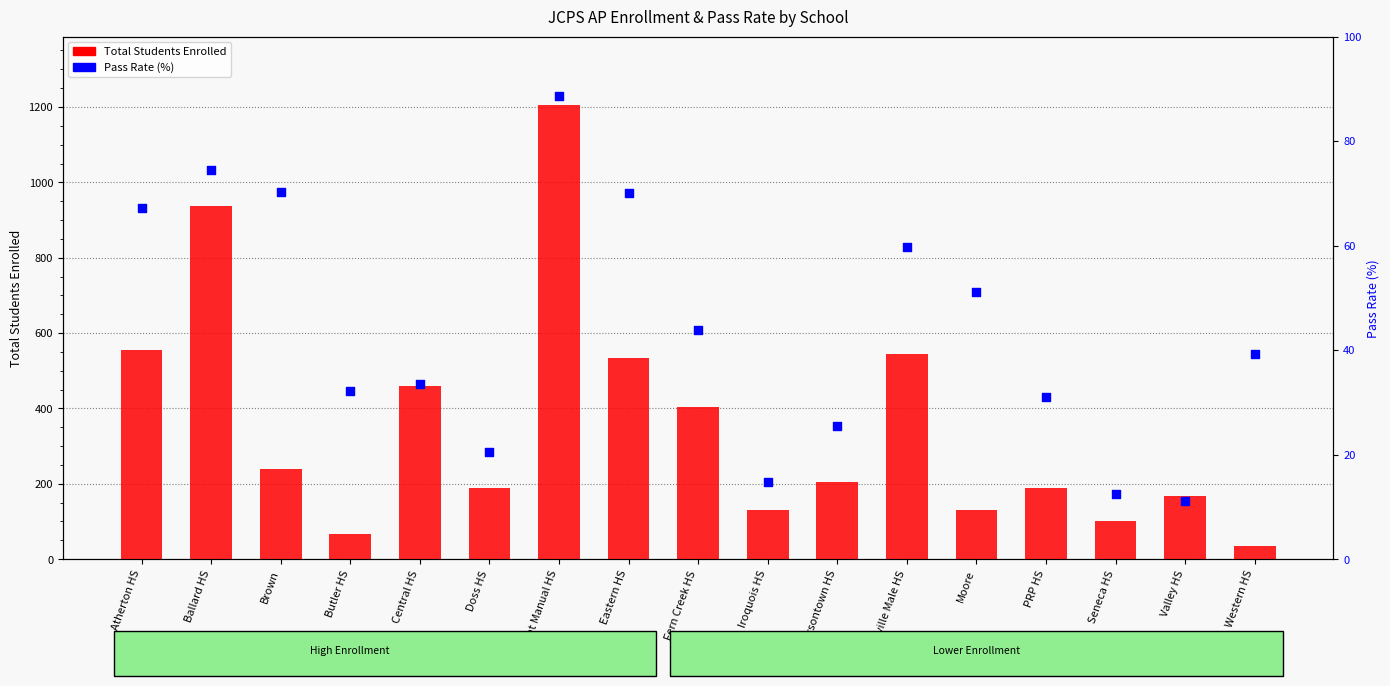

At how many categories does at least one series exceed 387?

7